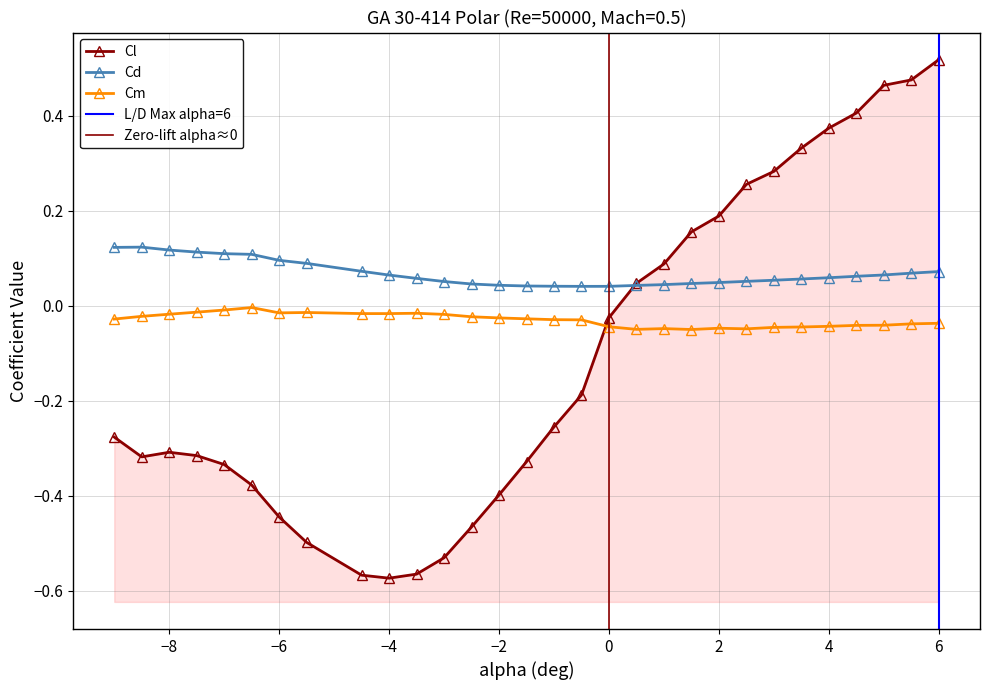

The value of Cl at -6.5 is -0.4. True or false?

True